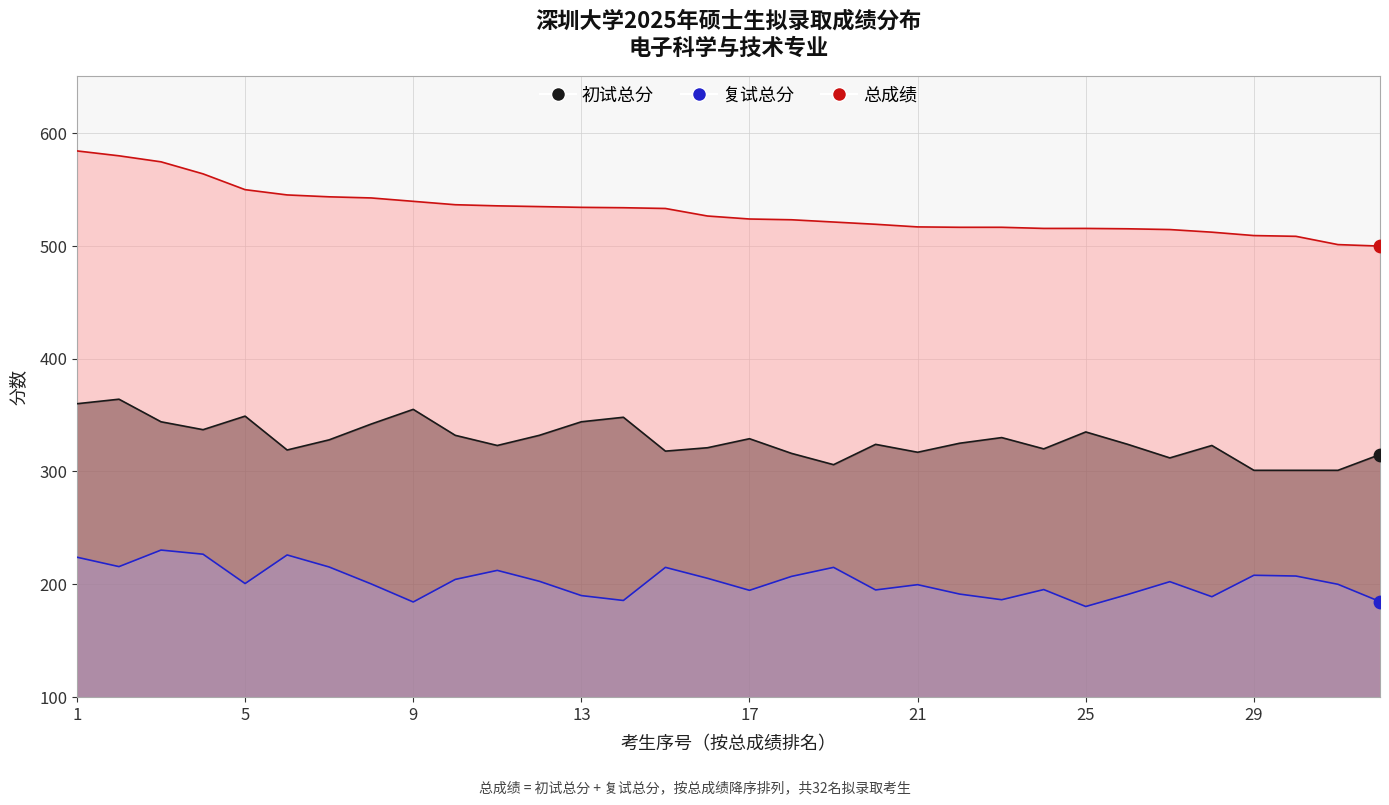

Which series has the largest Y range (max minus min)?

总成绩